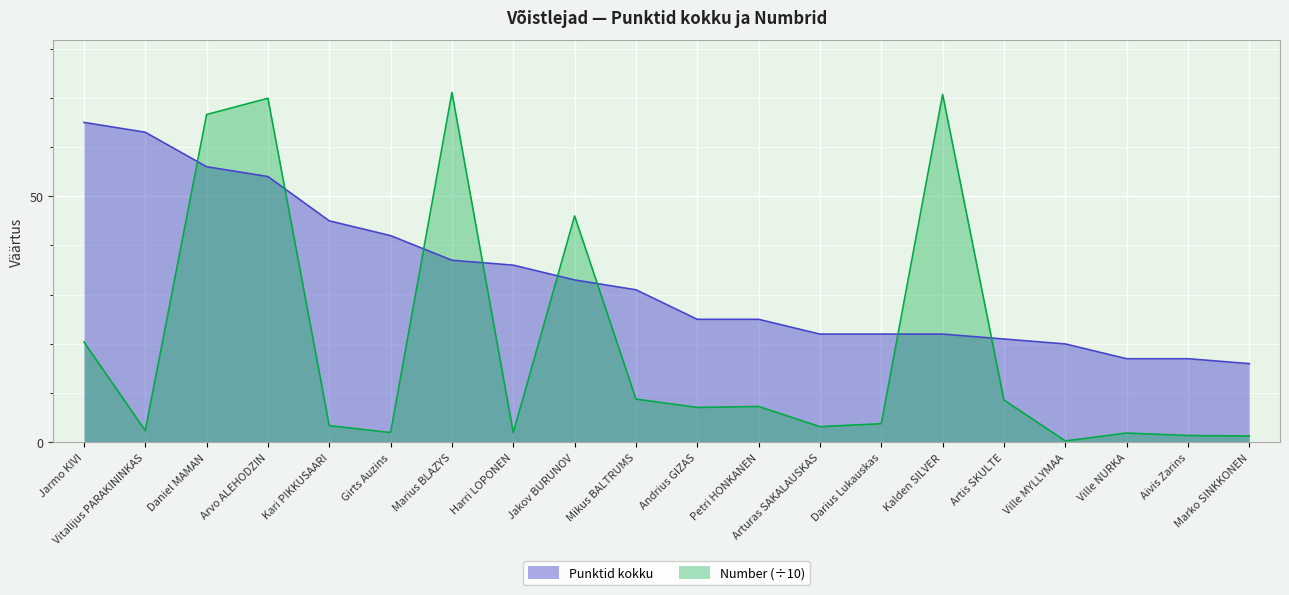

Where is the first local minimum for Number?

Vitalijus PARAKININKAS